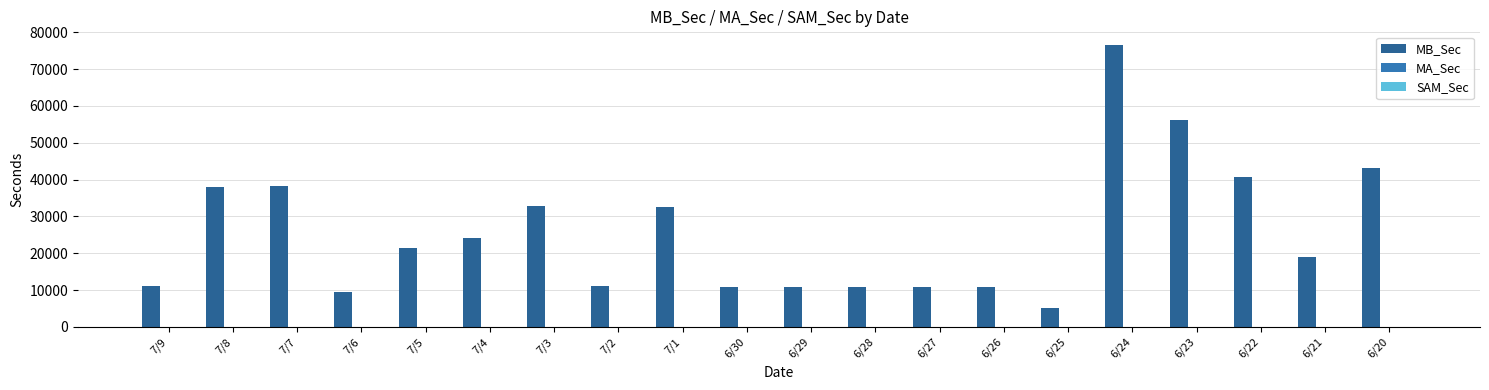

What is the greatest value displayed?

76427